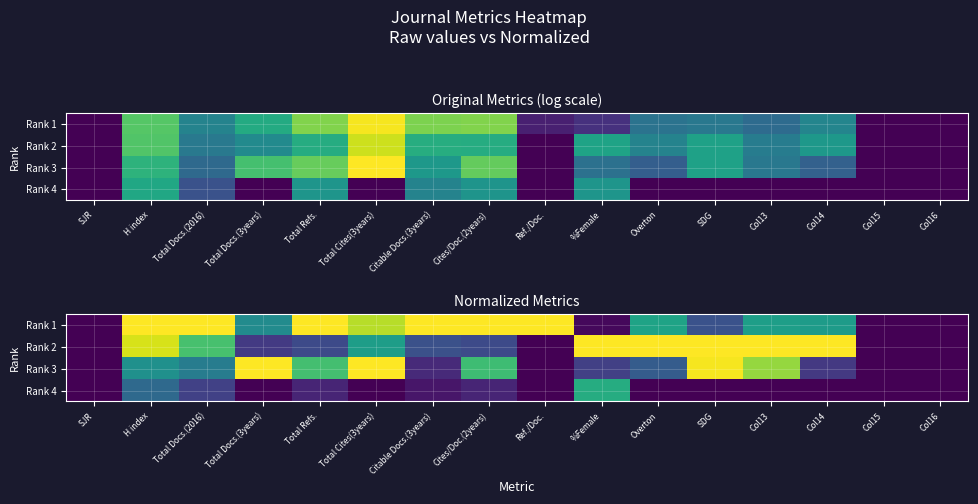

What is the difference between the second highest and second lowest values in the Rank 3 series?

1.0